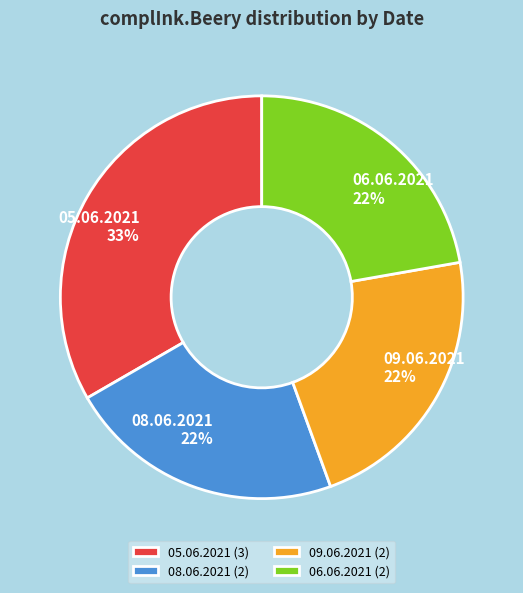

Is there a majority slice in this chart?

No